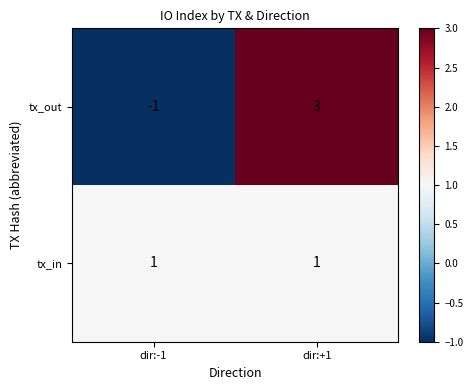

Which series has the widest spread of values?

tx_out